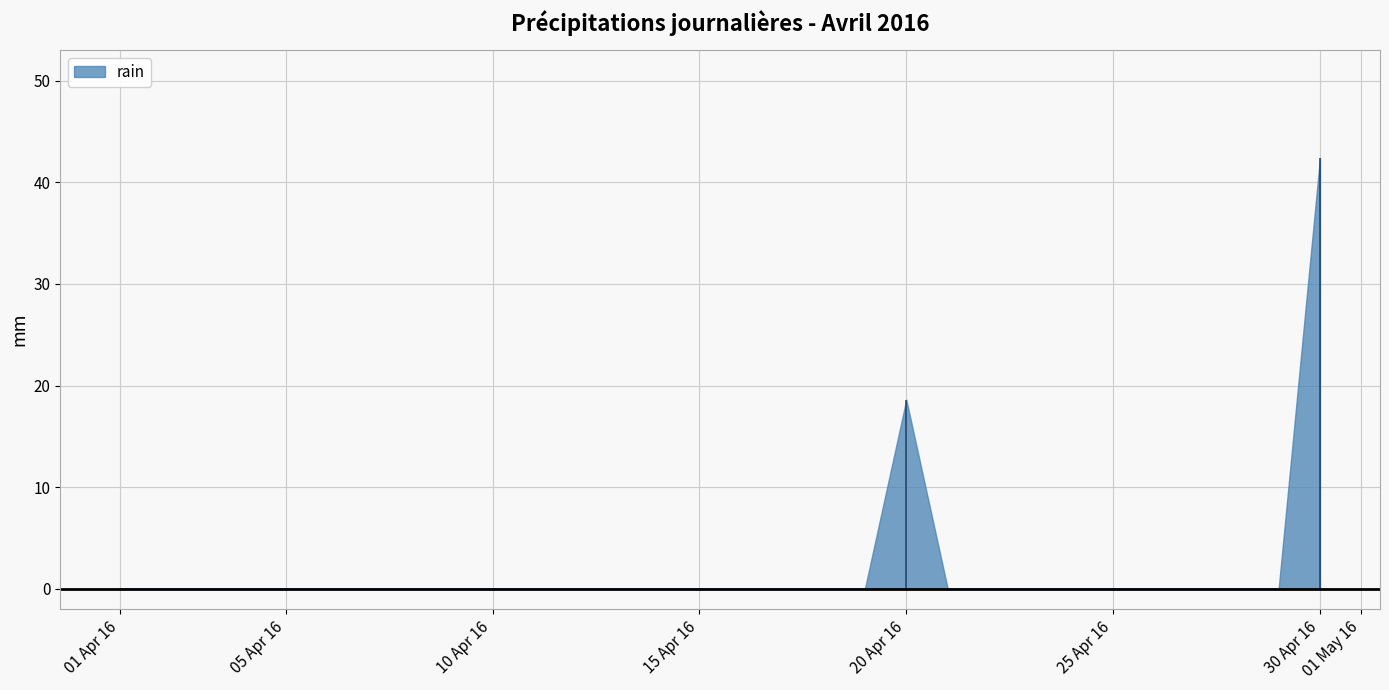

Reading left to right, what are all the values shown in this chart?

2016-04-01=0.0	2016-04-02=0.0	2016-04-03=0.0	2016-04-04=0.0	2016-04-05=0.0	2016-04-06=0.0	2016-04-07=0.0	2016-04-08=0.0	2016-04-09=0.0	2016-04-10=0.0	2016-04-11=0.0	2016-04-12=0.0	2016-04-13=0.0	2016-04-14=0.0	2016-04-15=0.0	2016-04-16=0.0	2016-04-17=0.0	2016-04-18=0.0	2016-04-19=0.0	2016-04-20=18.6	2016-04-21=0.0	2016-04-22=0.0	2016-04-23=0.0	2016-04-24=0.0	2016-04-25=0.0	2016-04-26=0.0	2016-04-27=0.0	2016-04-28=0.0	2016-04-29=0.0	2016-04-30=42.4